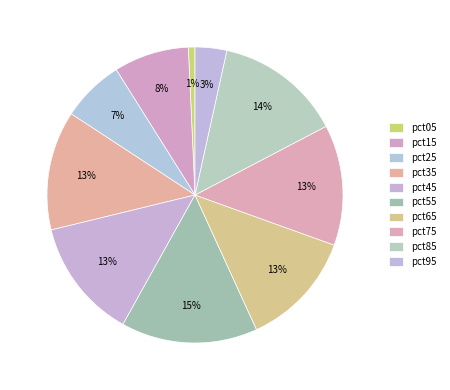

To the nearest percent, what is the average slice percentage?

10%